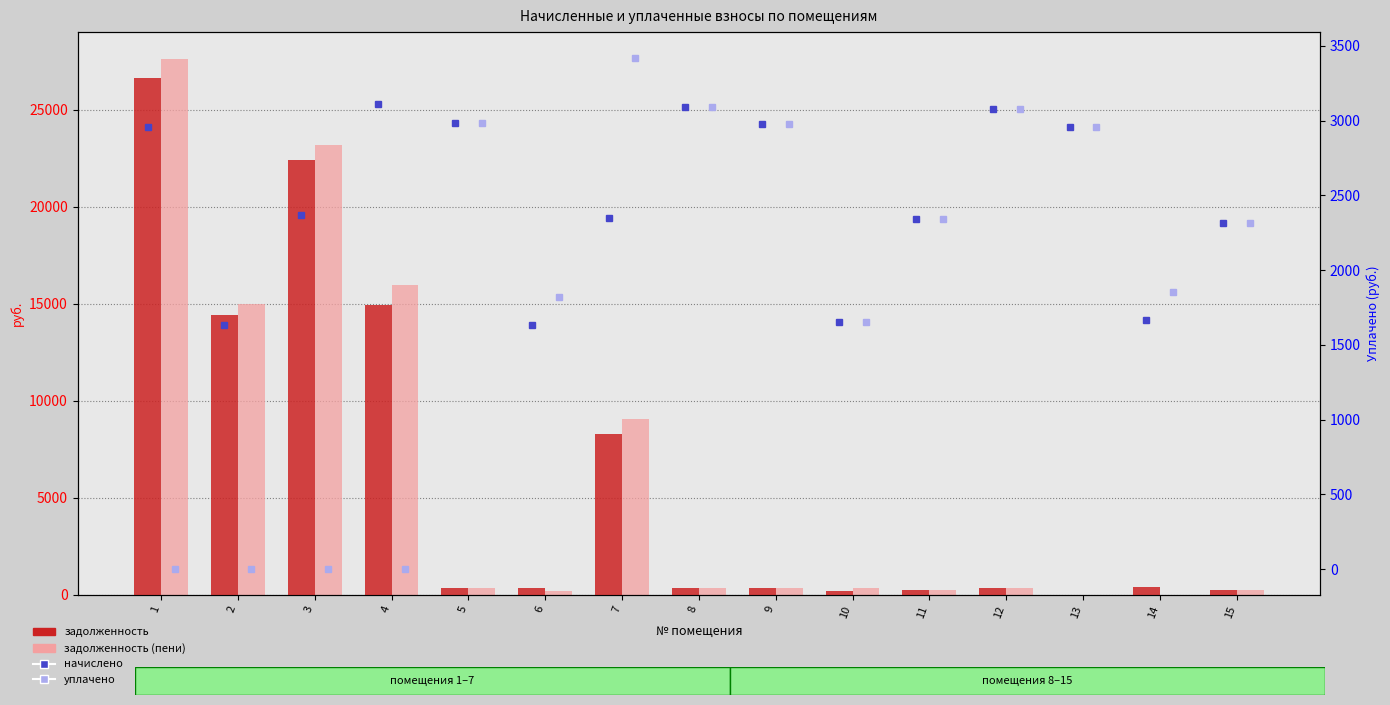

What is the value of the начислено bar at the 11th from the left?

2342.1